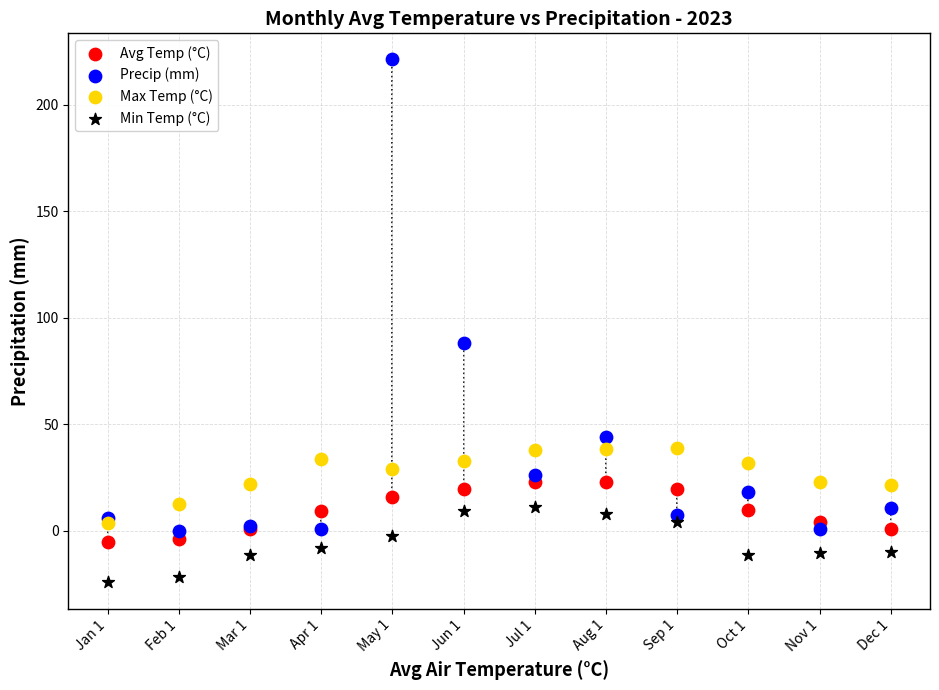

Across all series, what Y value is closest to 98?

88.2